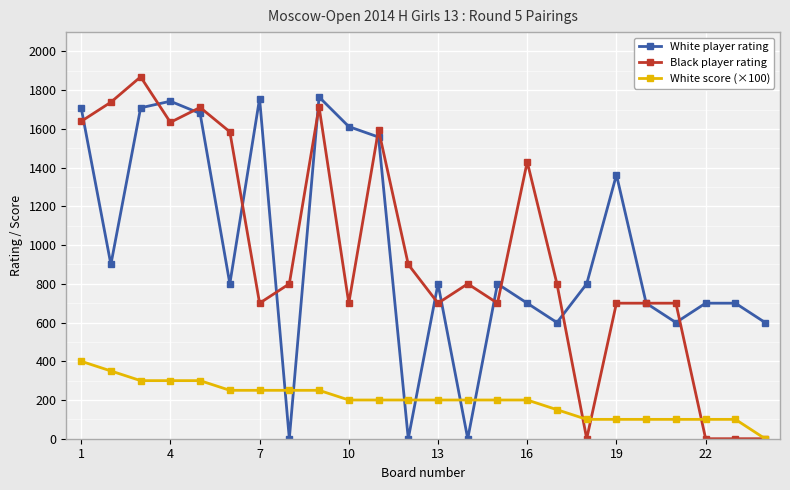

How many values in the White player rating series are below 800?

10